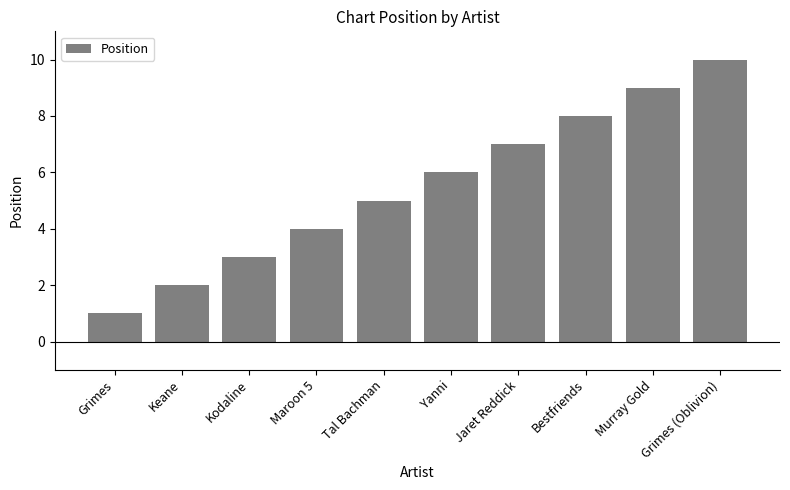

Reading right to left, extract all data points from this chart.

Grimes (Oblivion)=10	Murray Gold=9	Bestfriends=8	Jaret Reddick=7	Yanni=6	Tal Bachman=5	Maroon 5=4	Kodaline=3	Keane=2	Grimes=1